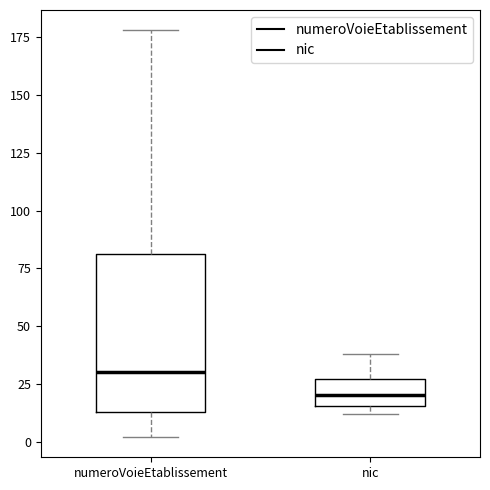

Which box is the tallest, from its lower edge to its upper edge?

numeroVoieEtablissement